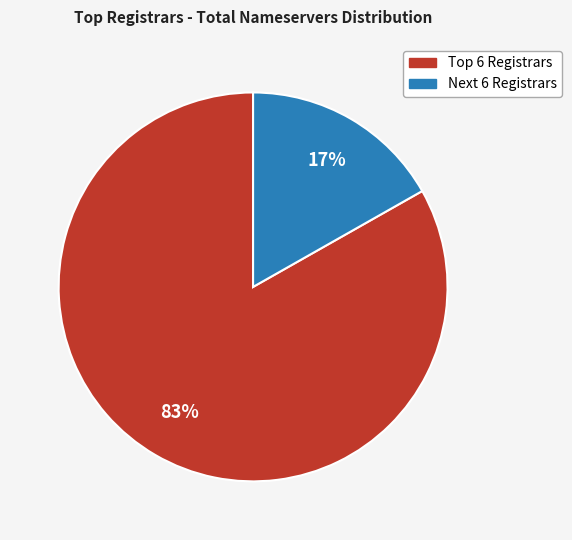

Does any single category account for the majority?

Yes